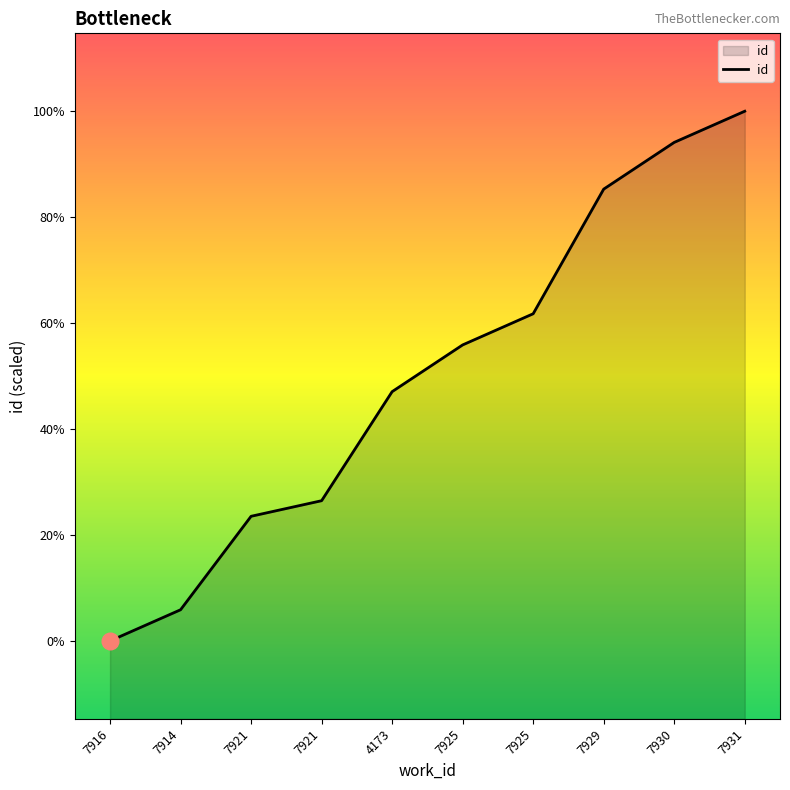

Is this an area chart (filled region under the line)?

Yes